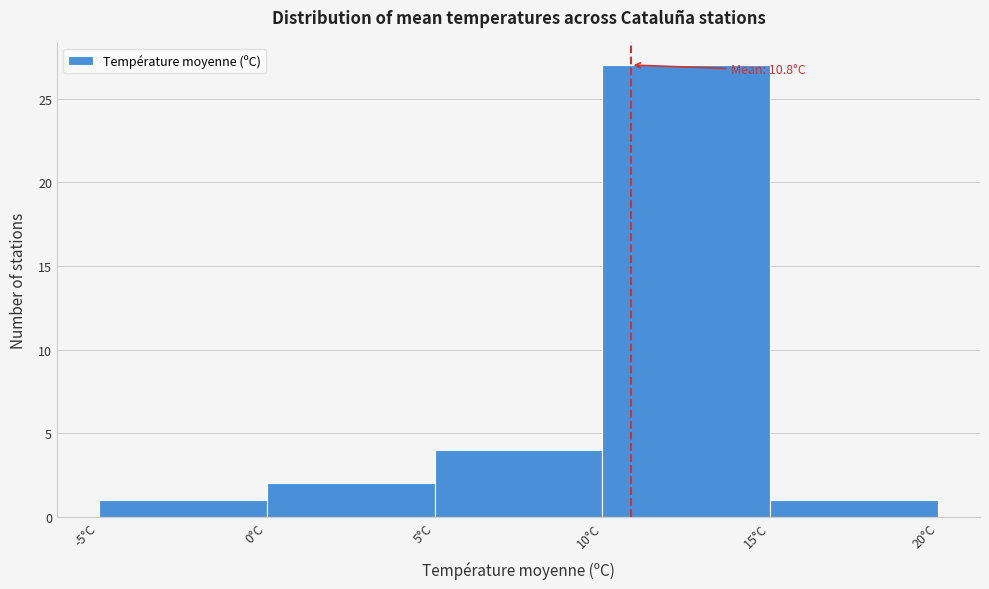

Over which range of the x-axis is the bar tallest?

10 to 15